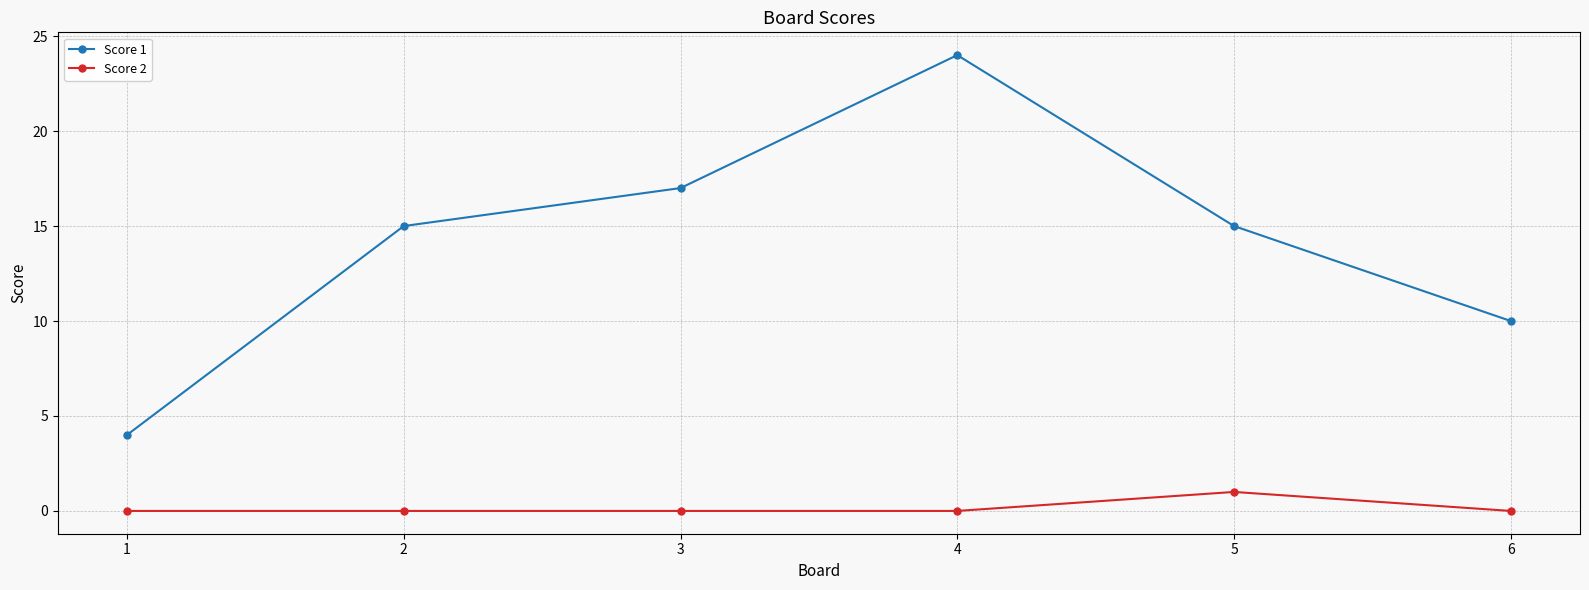

How many categories are shown in the chart?

6